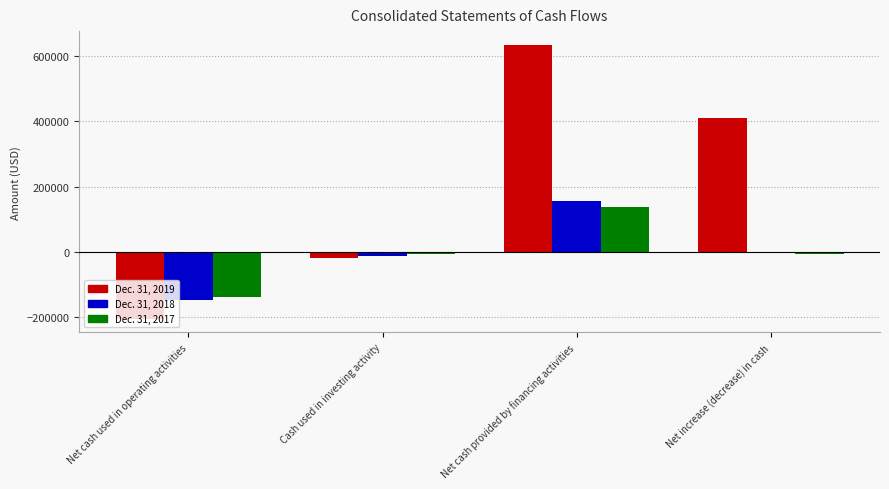

True or false: Dec. 31, 2019 has a value of -362427 at Net cash used in operating activities.

False